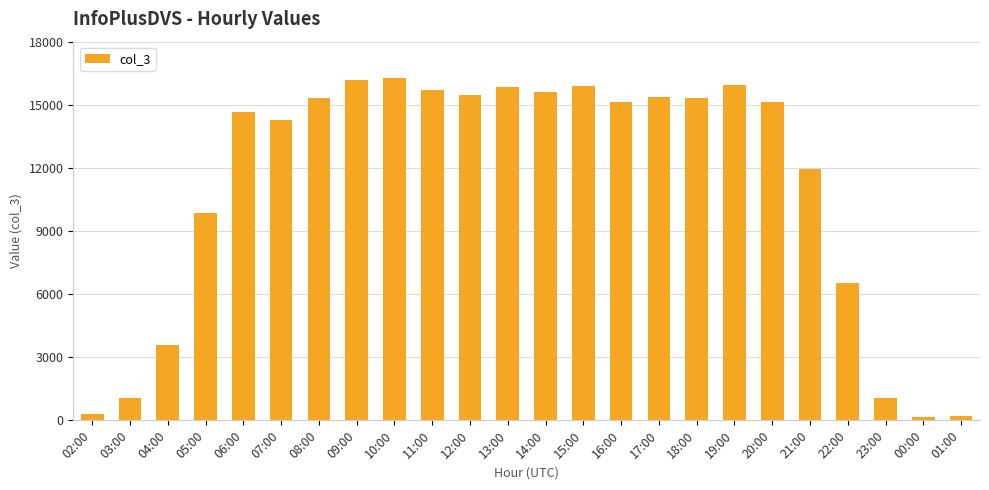

What is the label of the 13th bar from the left?

14:00